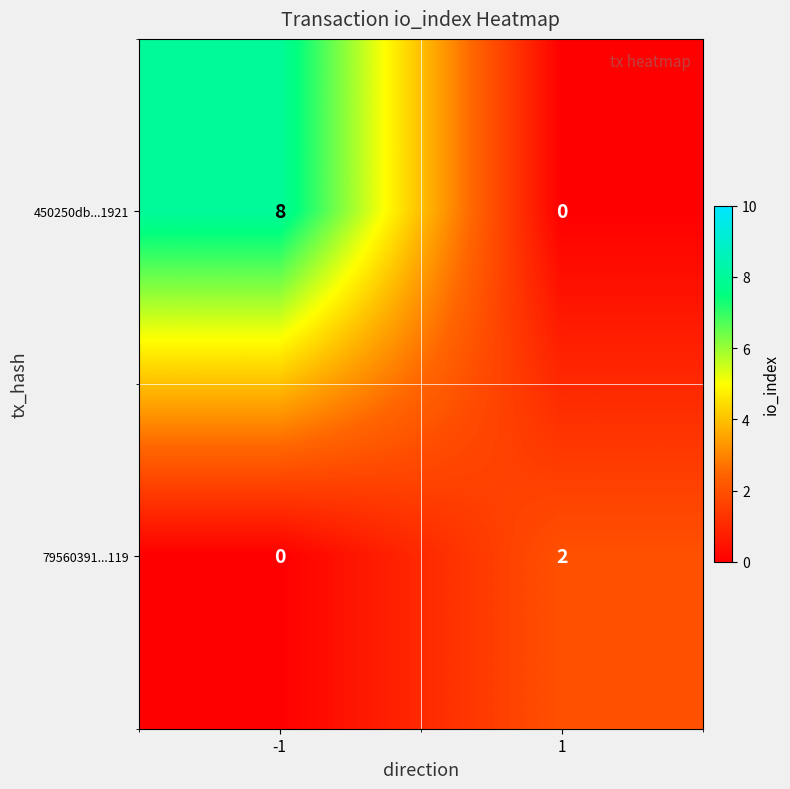

List the labels in order of 450250db...1921 value, largest first.

-1, 1